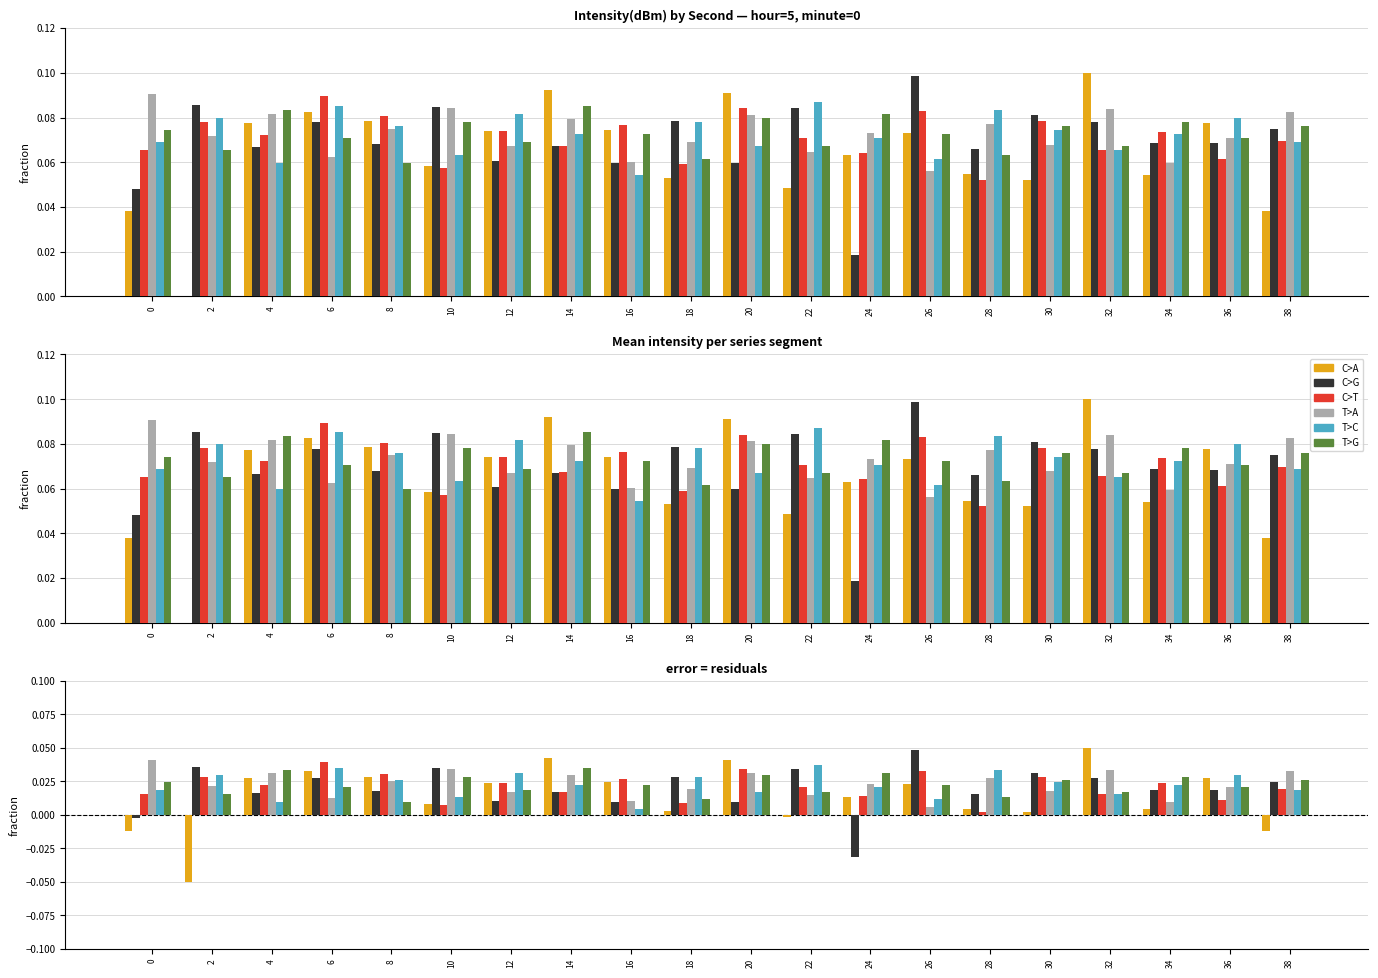

At 4, list the series in order from smallest to largest.

T>C, C>G, C>T, C>A, T>A, T>G